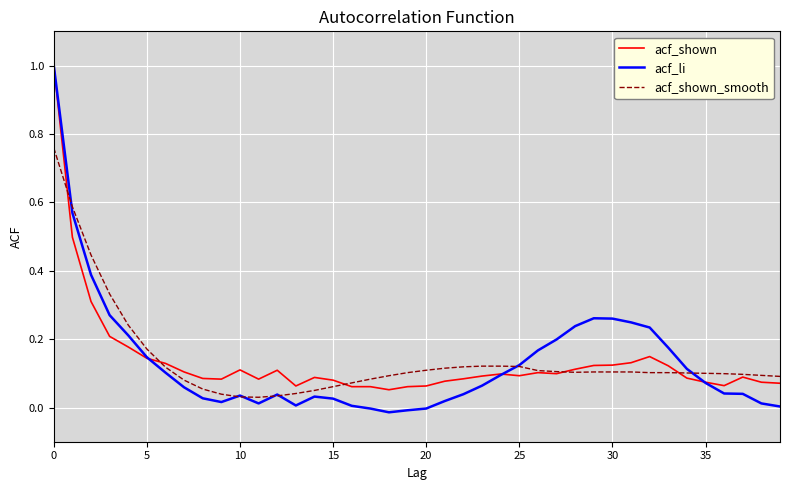

What is the greatest value displayed?

1.0